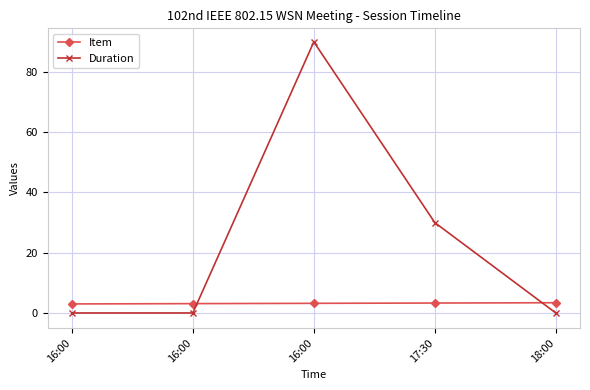

Is it true that Item equals 3.0 at 16:00?

True